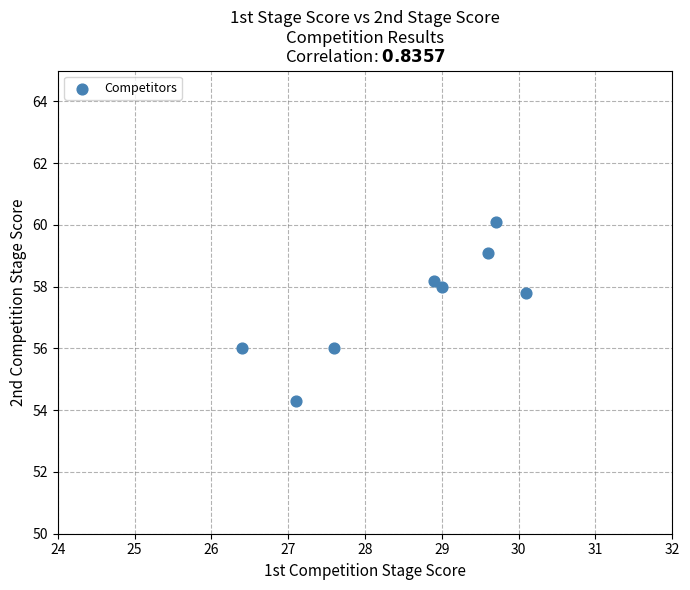

What is the range of X values (max minus min)?

3.7